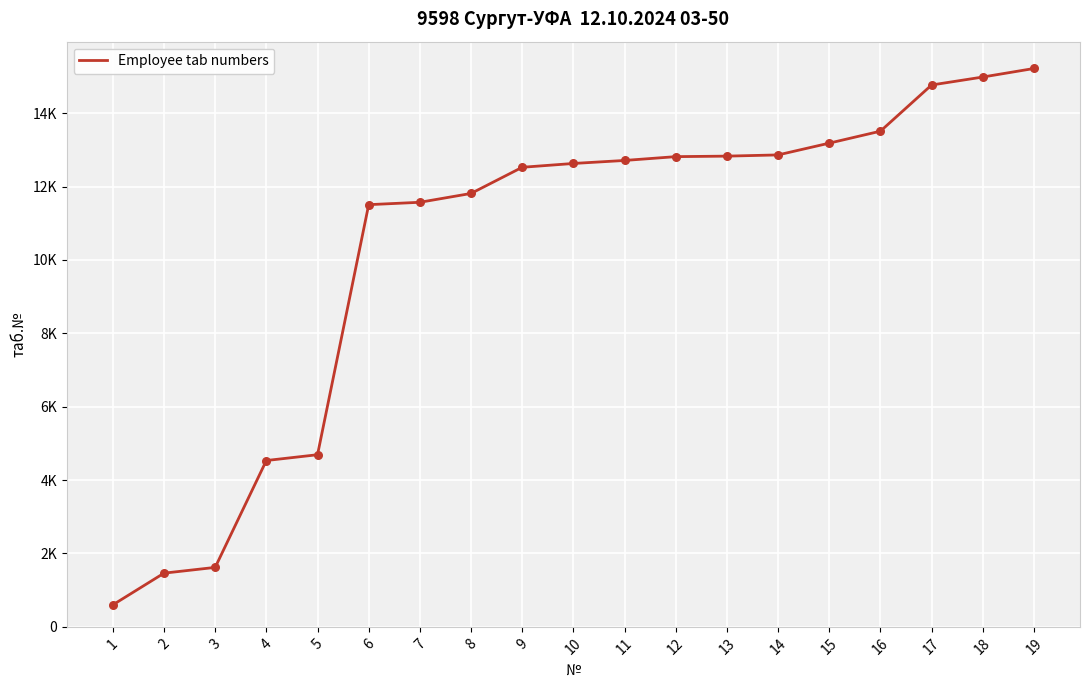

What is the change in value from 7 to 10?

+1058